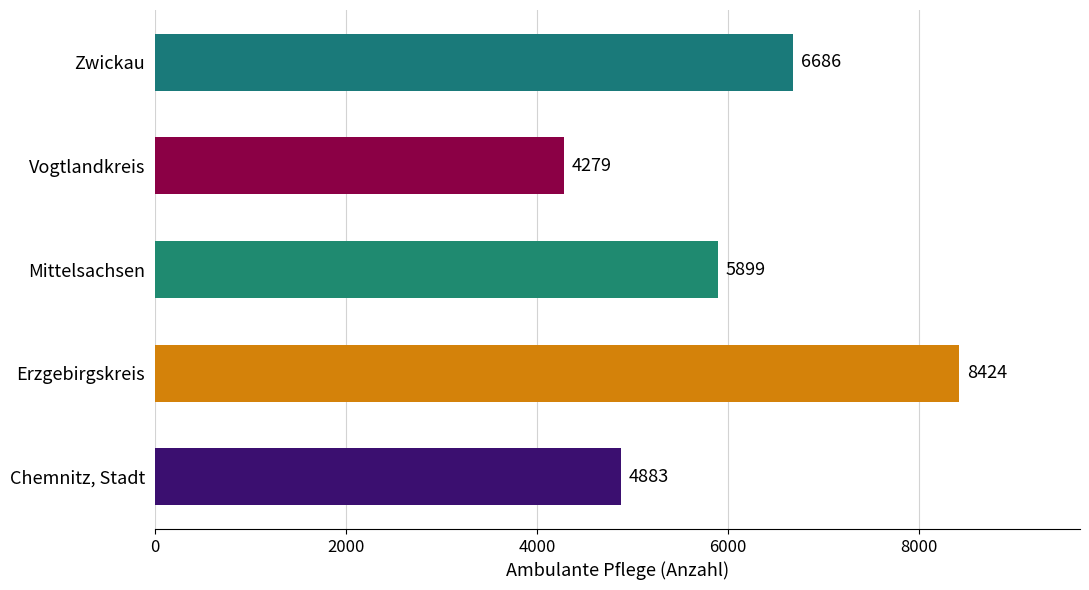

How many data points are less than 5899?

2